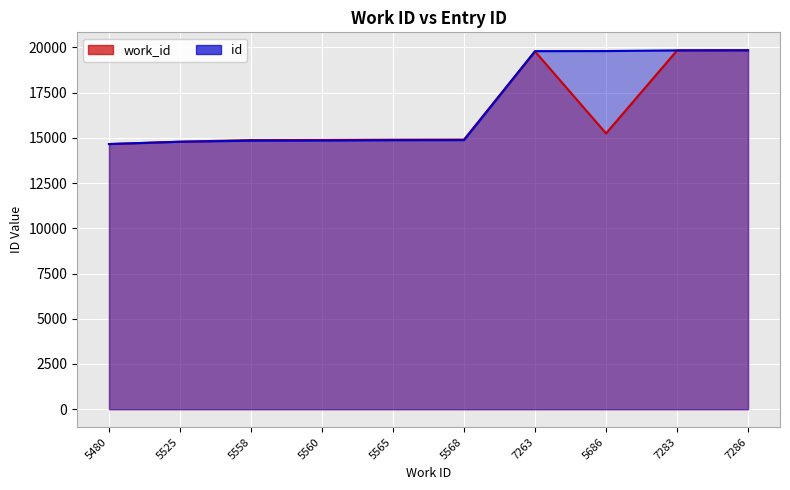

Is it true that id equals 11240.9 at 7263?

False